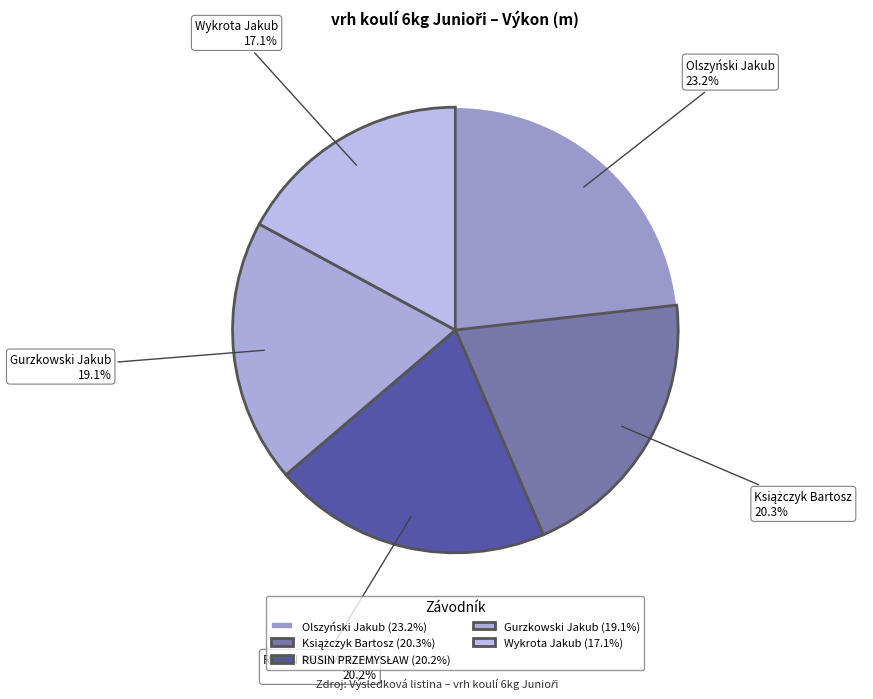

Is there a majority slice in this chart?

No